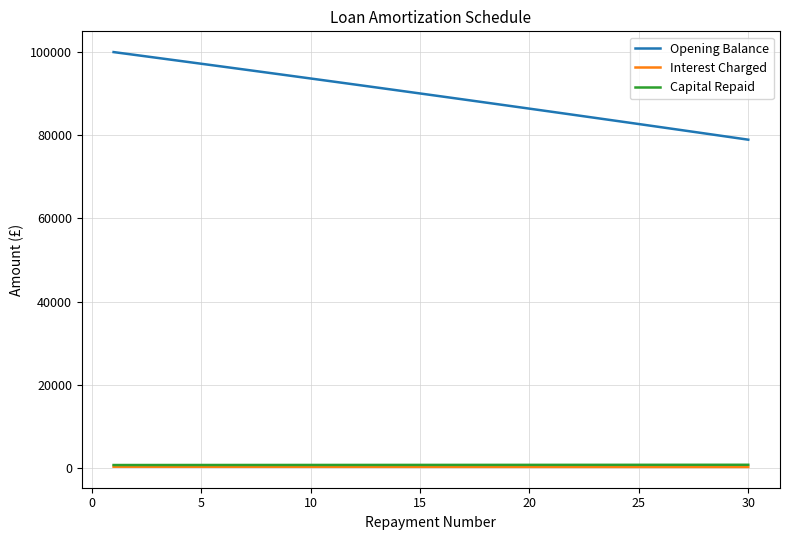

What is the minimum value for Opening Balance?

78933.8